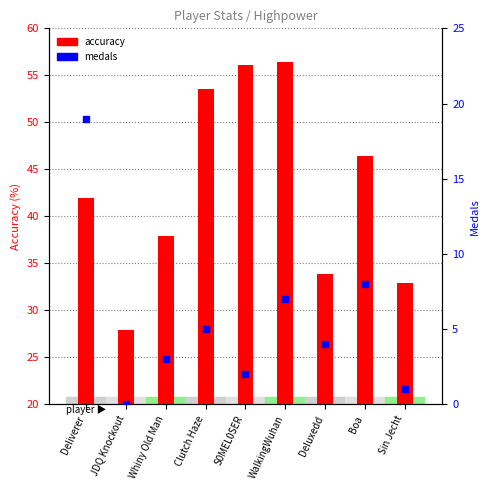

What are all the series names shown in the legend?

accuracy, medals